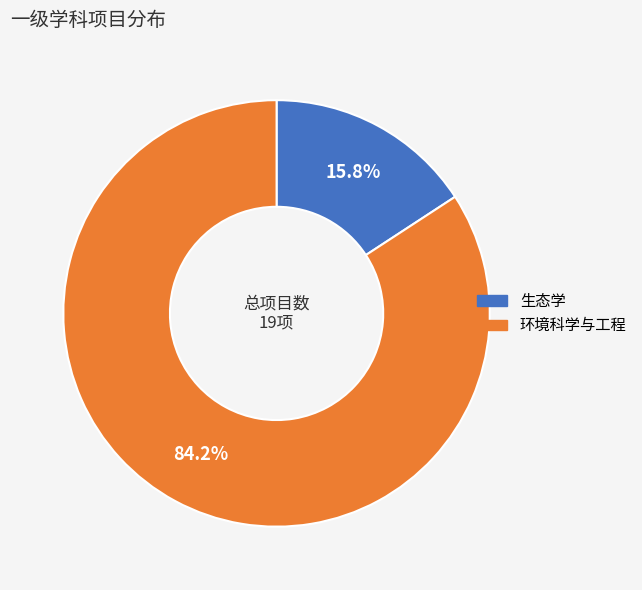

Is 环境科学与工程 the majority of the pie?

Yes